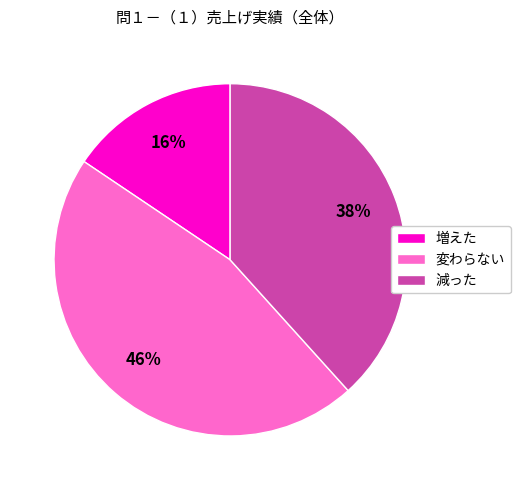

Is the sum of 増えた and 変わらない greater than half?

Yes